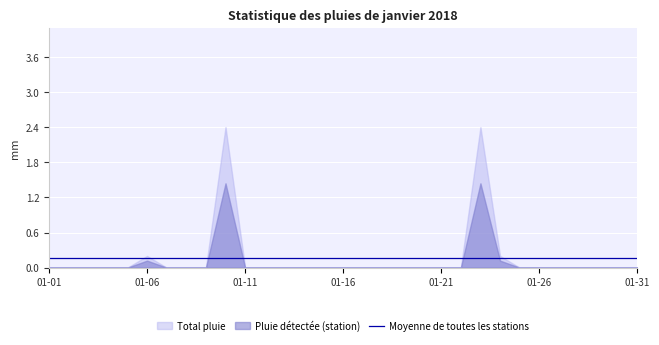

What is the average value?

0.2